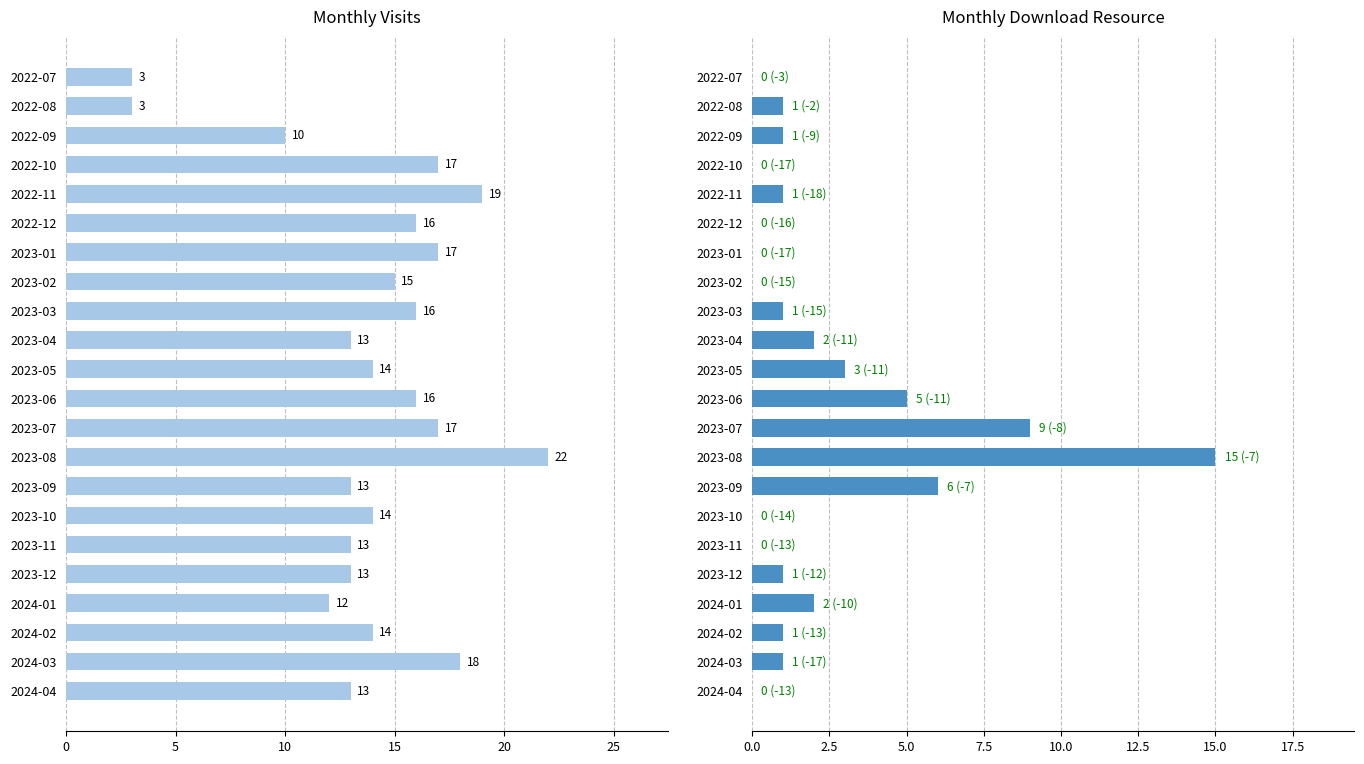

True or false: monthly_visit has a value of 18 at 2024-03.

True